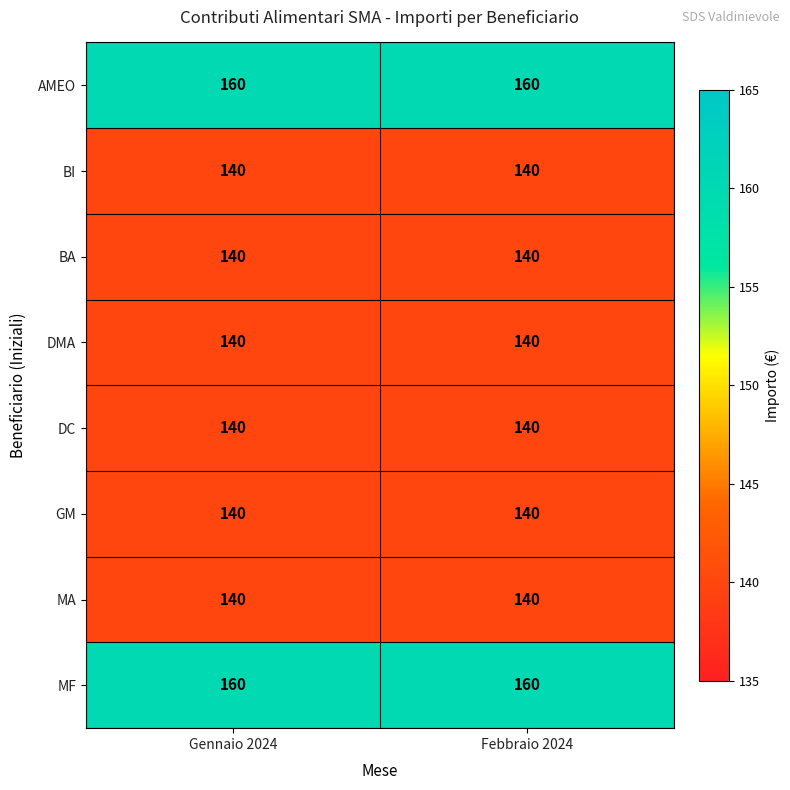

Reading left to right, what are all the values shown in this chart?

AMEO: 160	160
BI: 140	140
BA: 140	140
DMA: 140	140
DC: 140	140
GM: 140	140
MA: 140	140
MF: 160	160